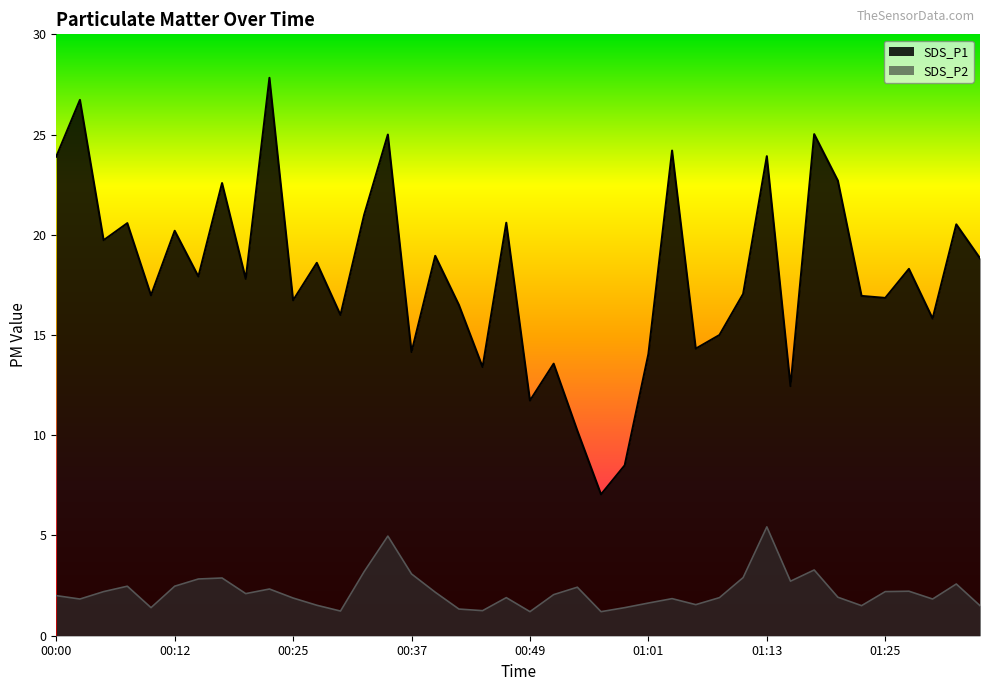

At which label is SDS_P1 closest to 17?

00:10